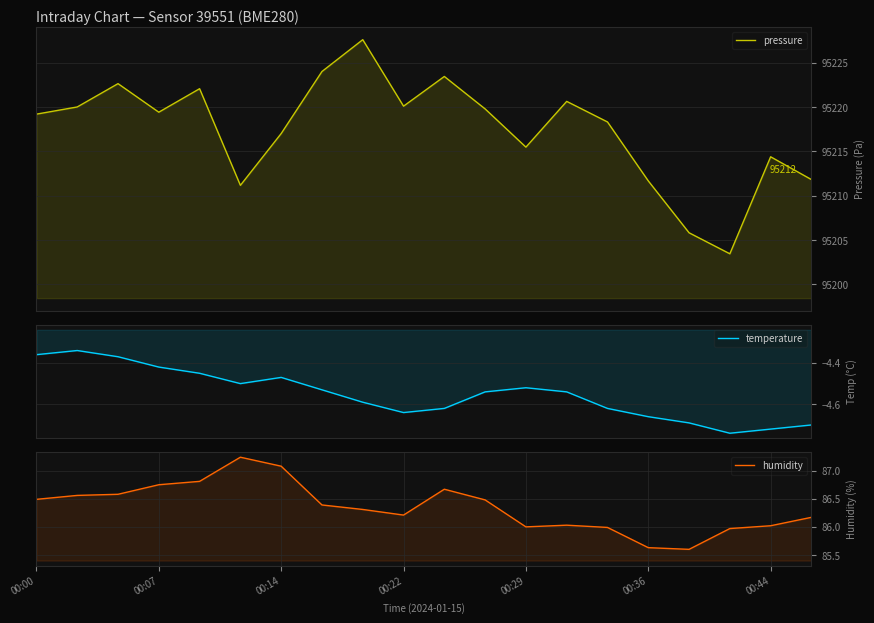

Between 00:07 and 9, which series saw the biggest shift?

humidity